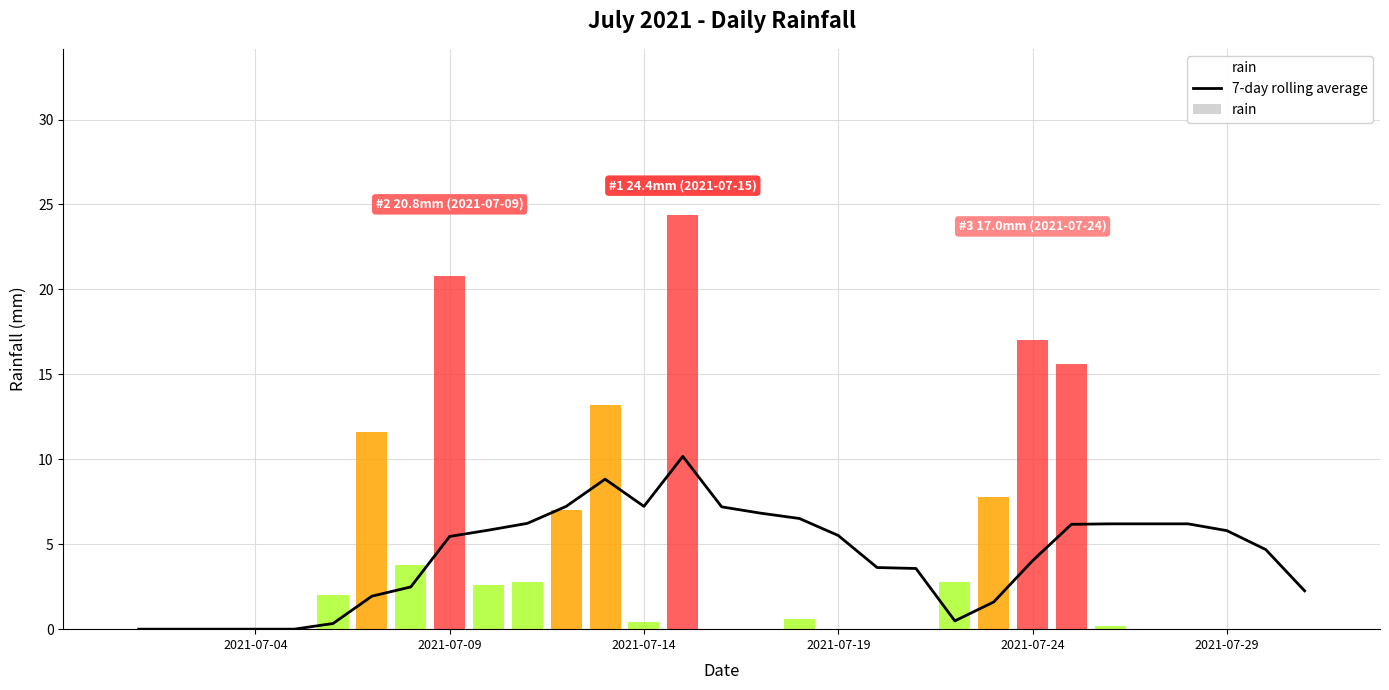

What is the maximum value for 7-day rolling average?

10.2